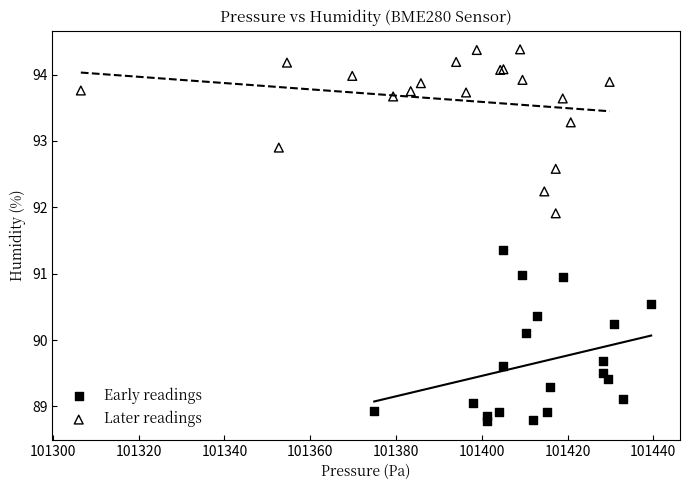

Which series reaches the minimum Y coordinate?

Early readings